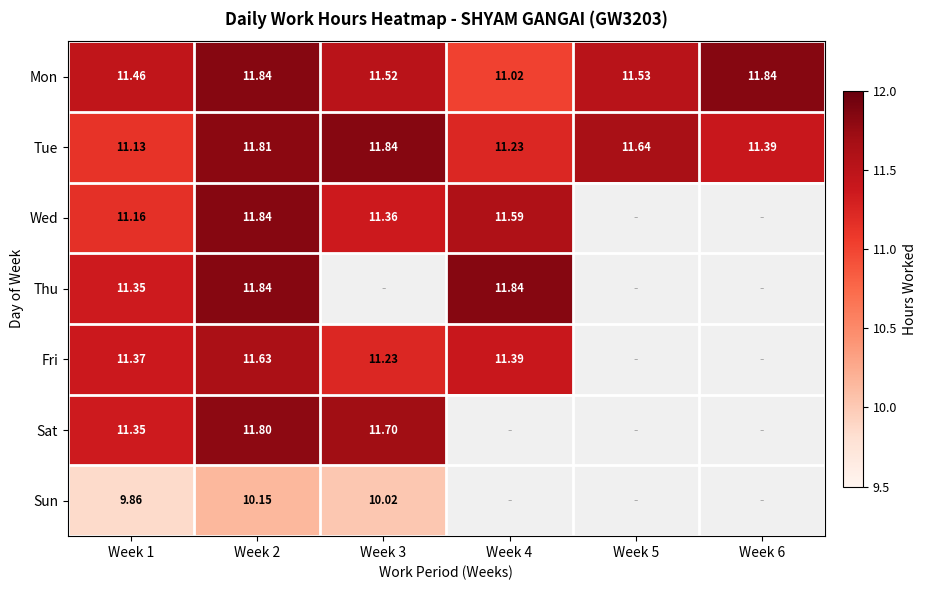

Is the value of Fri at Week 1 greater than the value of Mon at Week 6?

No